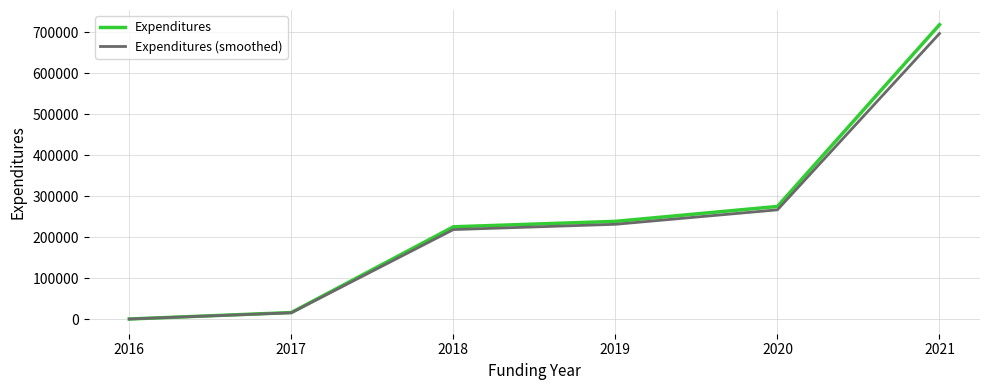

How many lines are shown in the chart?

2